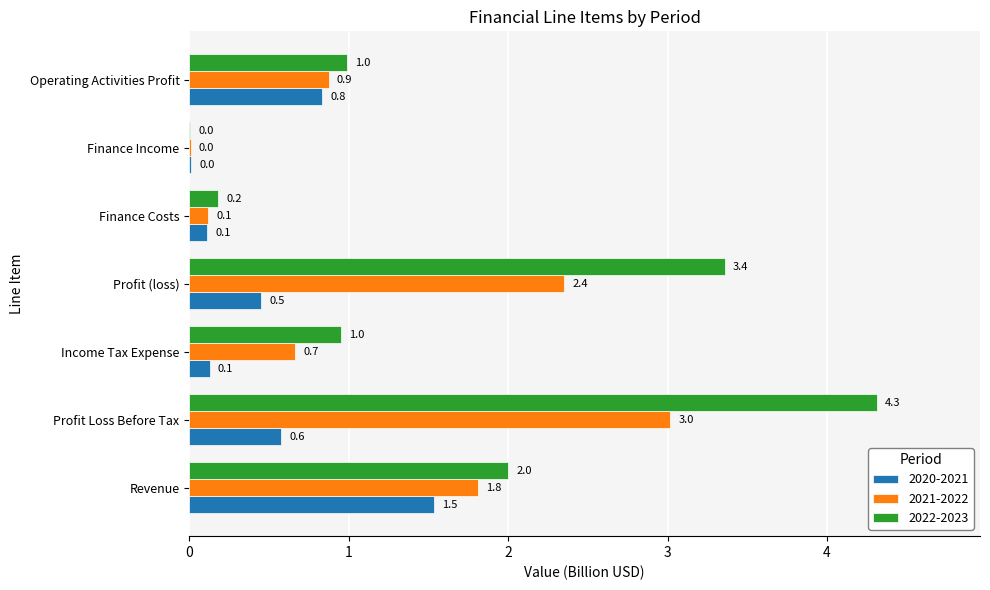

The 2020-2021 series shows 0.2 at Profit Loss Before Tax. True or false?

False